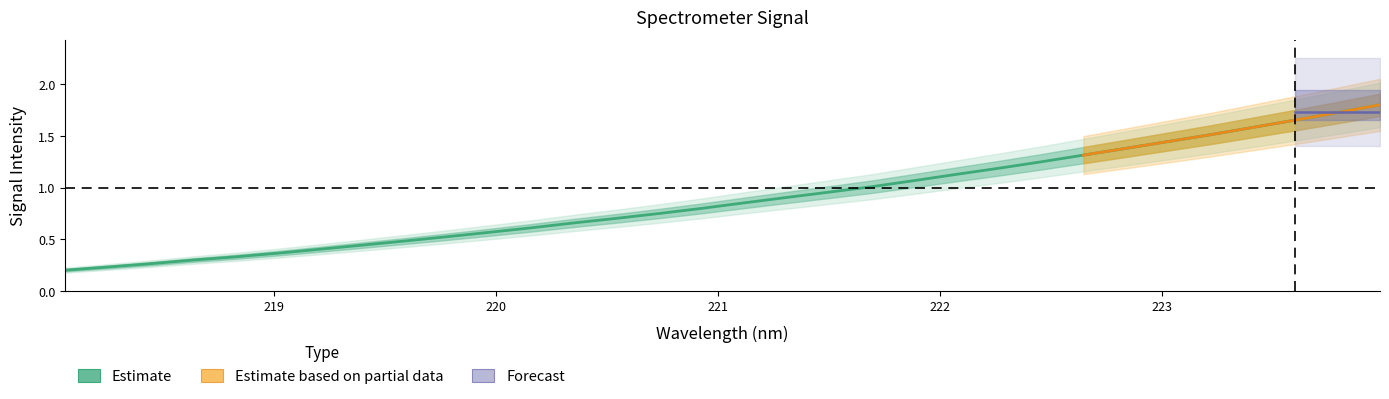

What is the sum of all values?

28.4